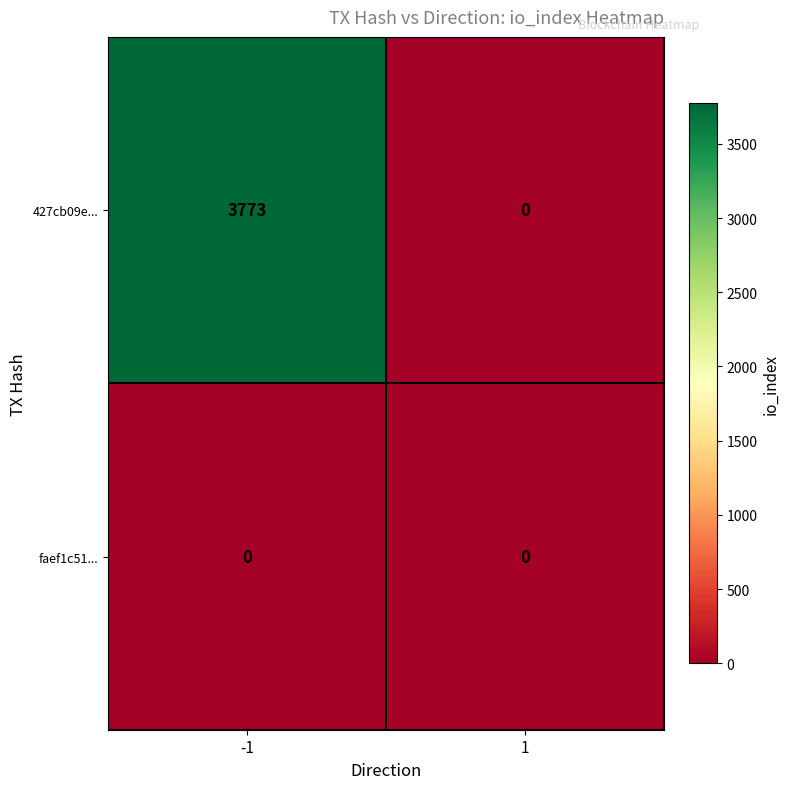

List the series in order of their peak value, lowest first.

faef1c51..., 427cb09e...